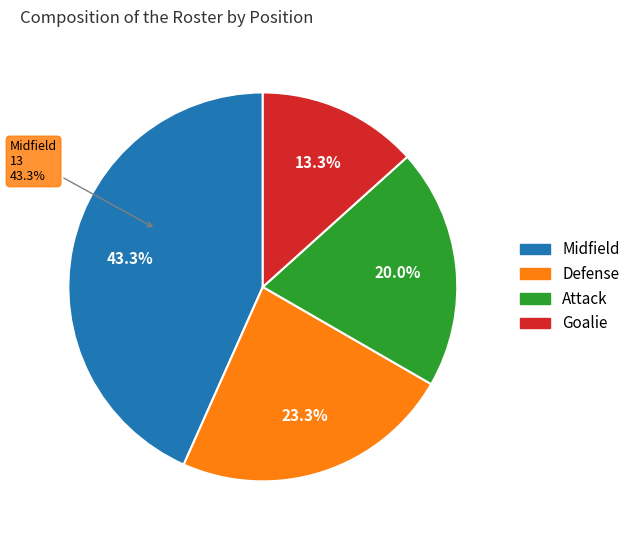

Count the number of slices in the pie.

4